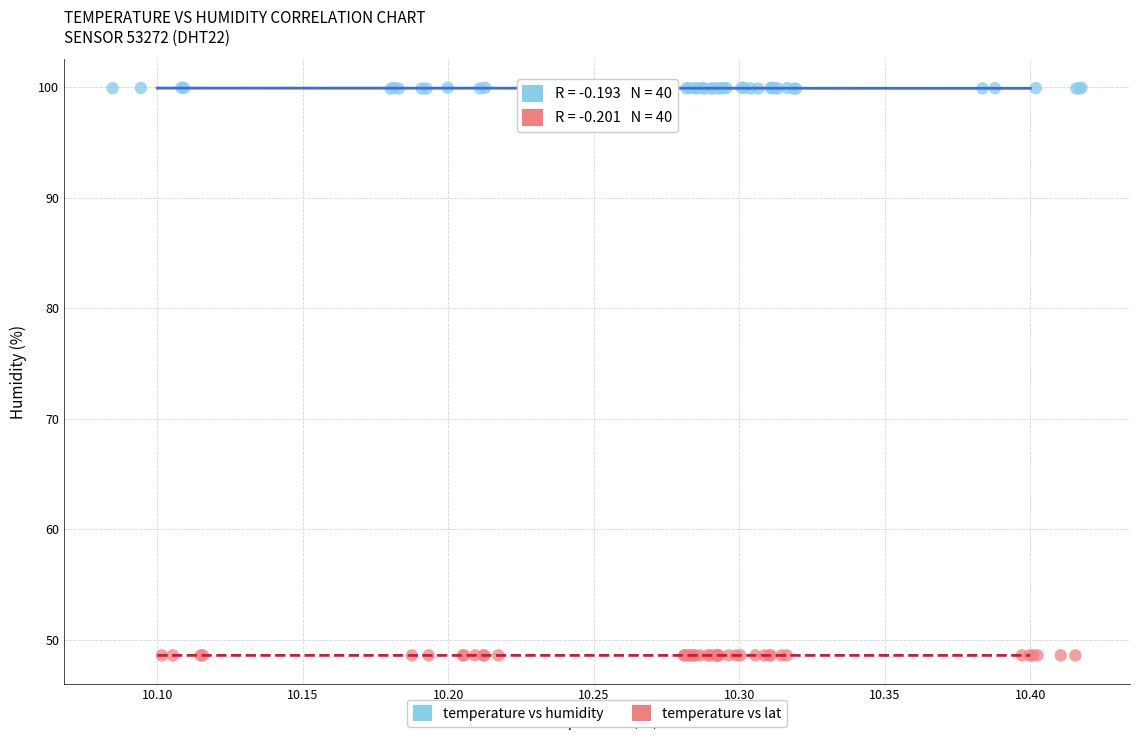

Which series reaches the minimum Y coordinate?

temperature vs lat